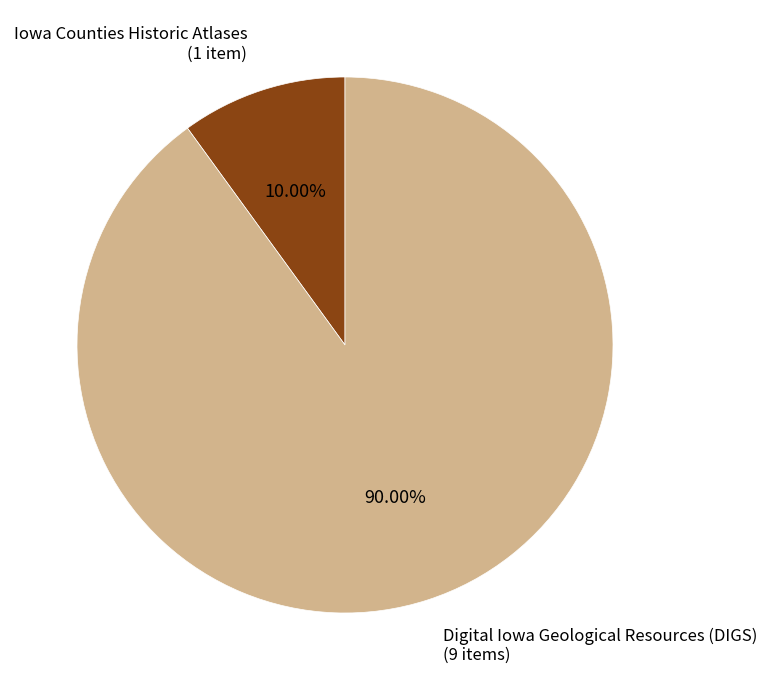

To the nearest percent, what is the difference between the largest and smallest slice percentages?

80%